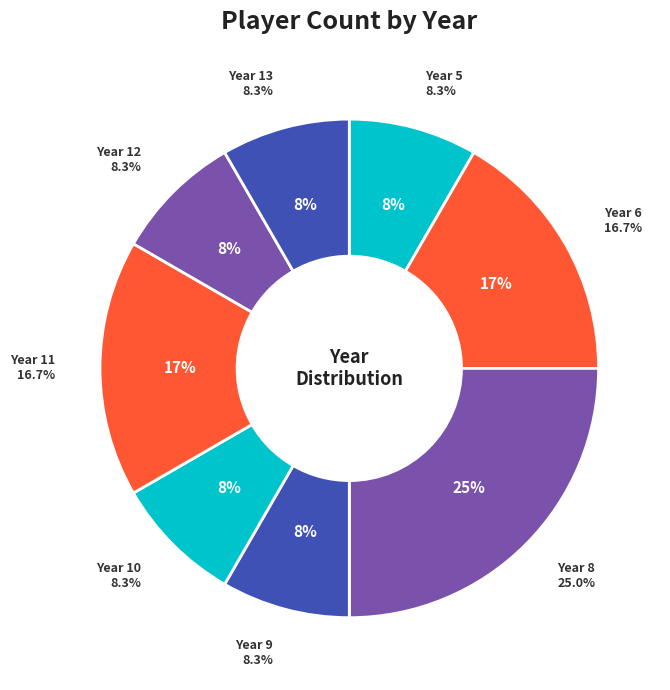

What is the total percentage of 11 and 9?

25.0%